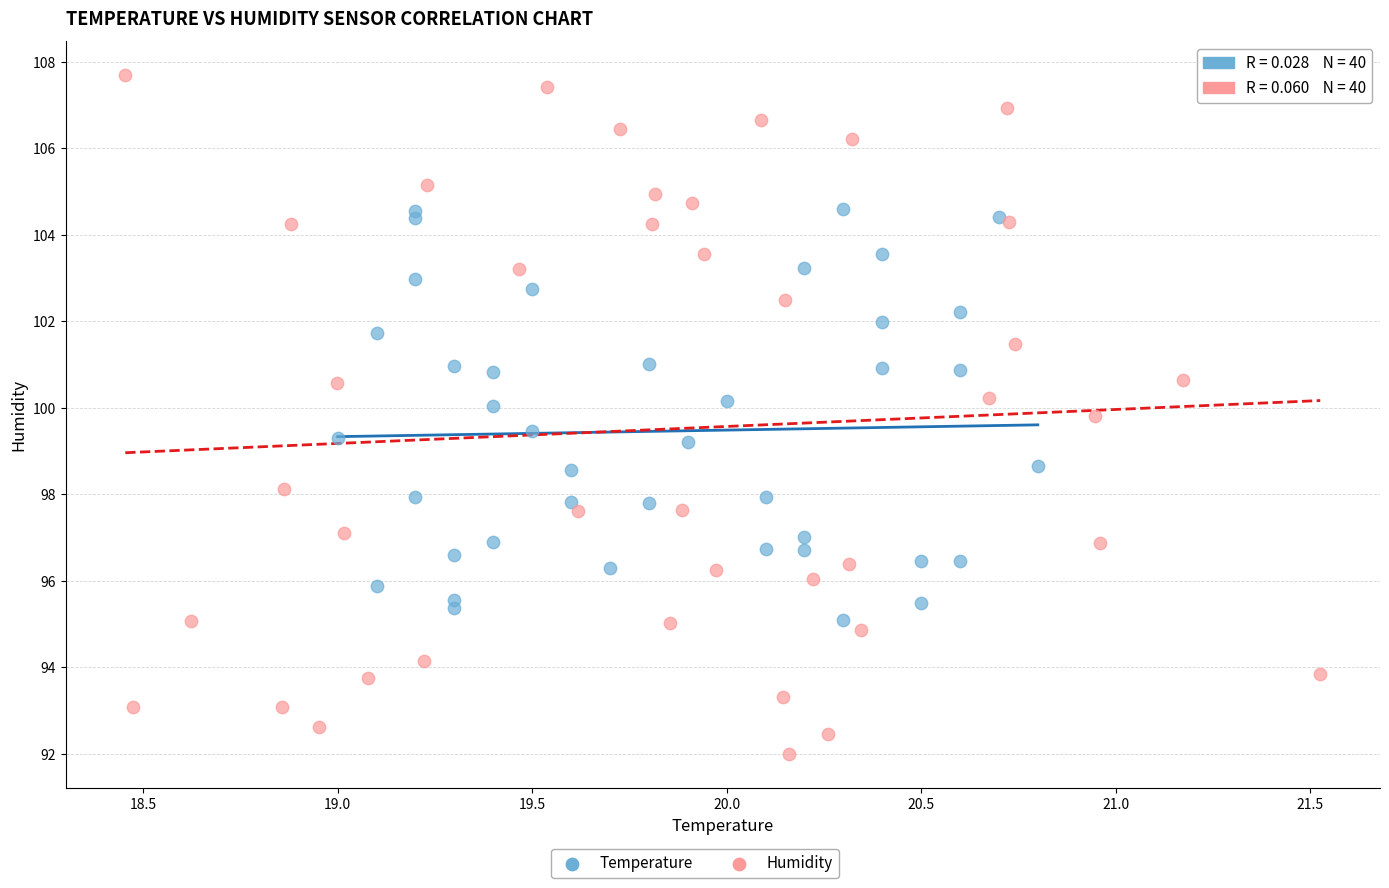

Which series has the widest spread of Y values?

Humidity